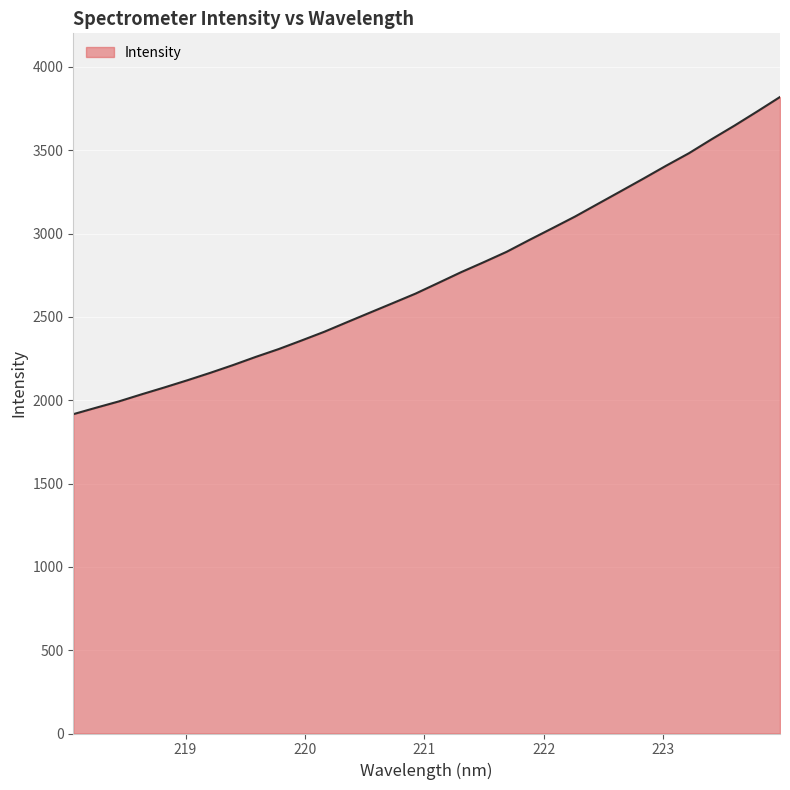

What is the difference between the maximum and minimum values?

1903.6